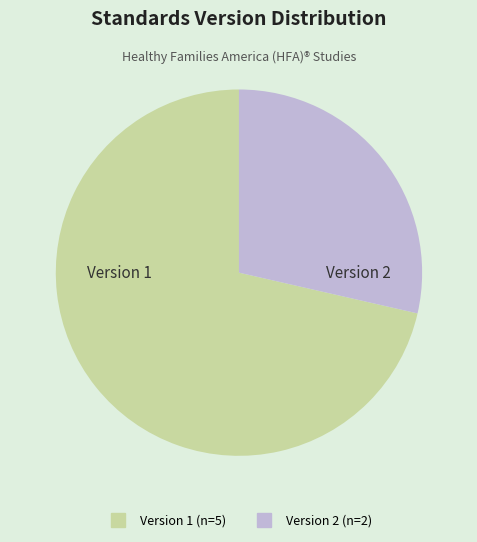

How many slices are in this pie chart?

2